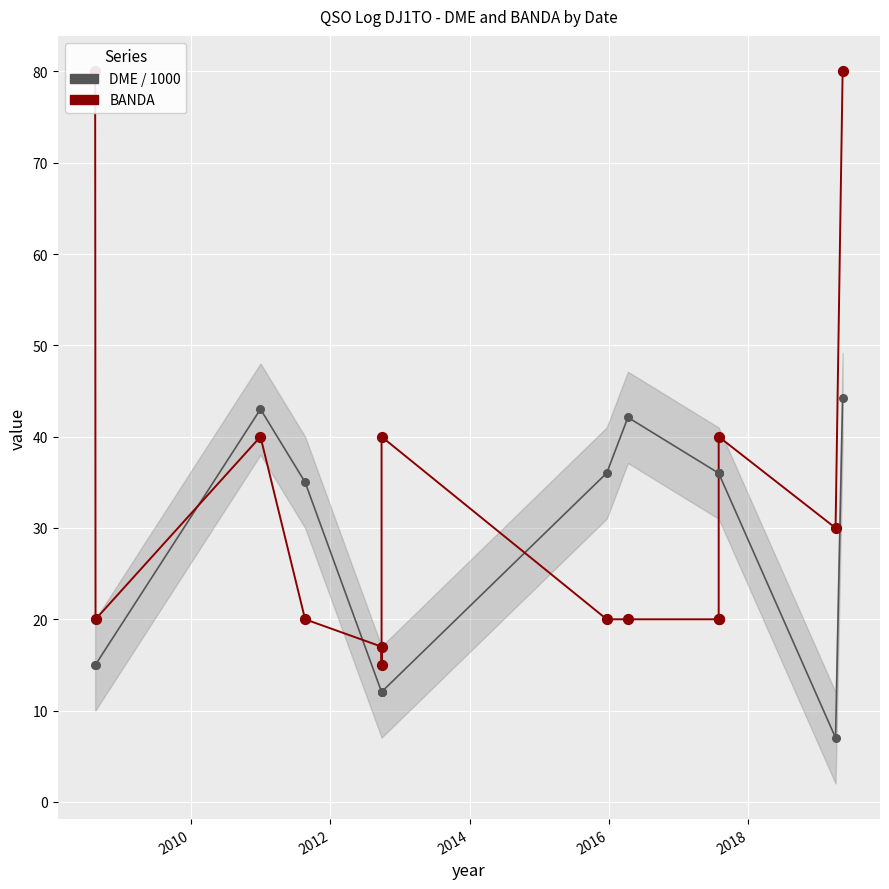

Which series has the widest spread of Y values?

BANDA